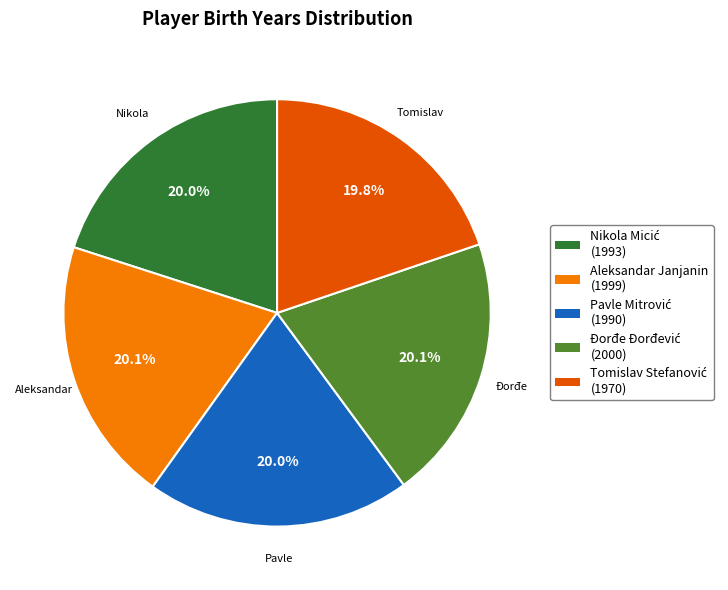

Is there a majority slice in this chart?

No